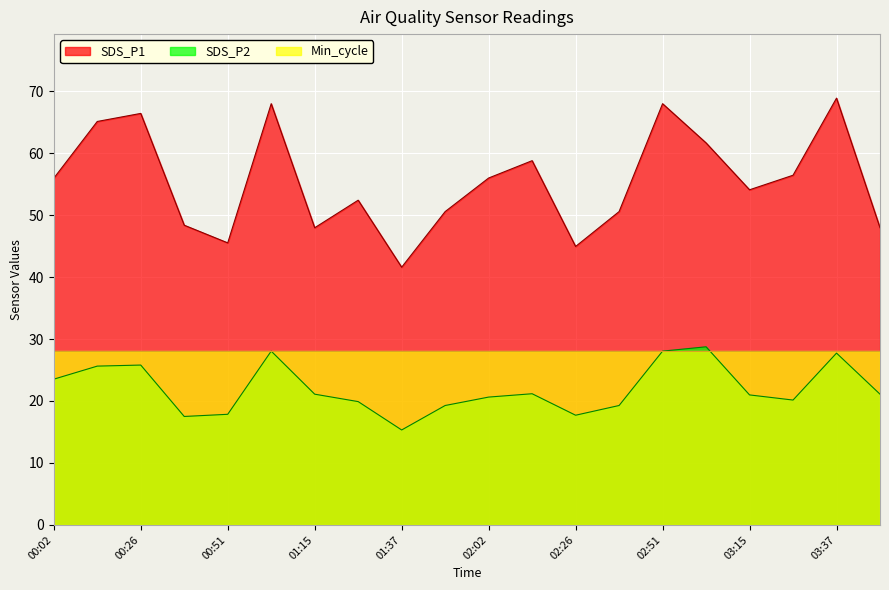

Which series has the largest range (max minus min)?

SDS_P1